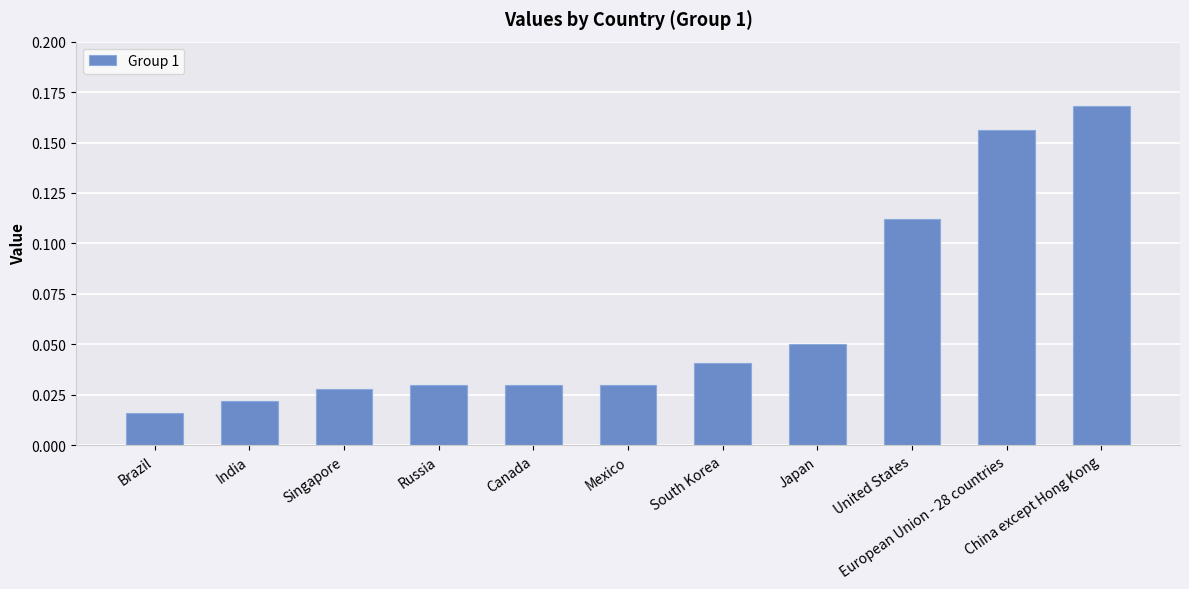

Count the values in the range 0 to 1.

11